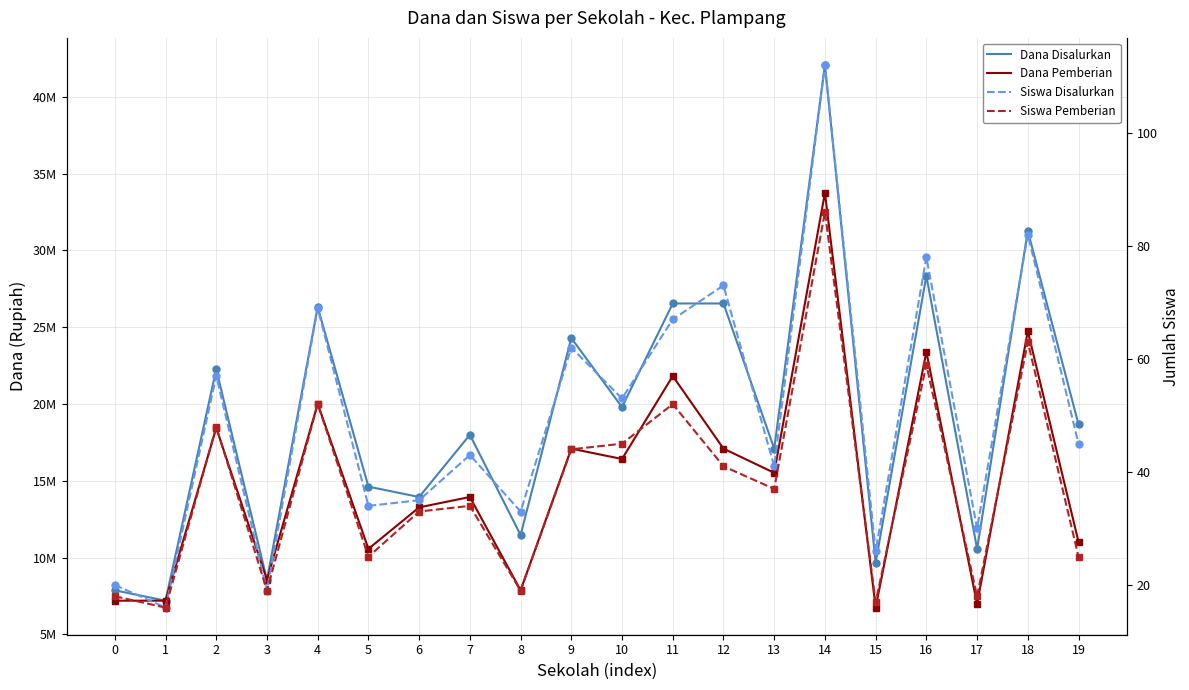

Which series has the largest total across all categories?

Dana Disalurkan